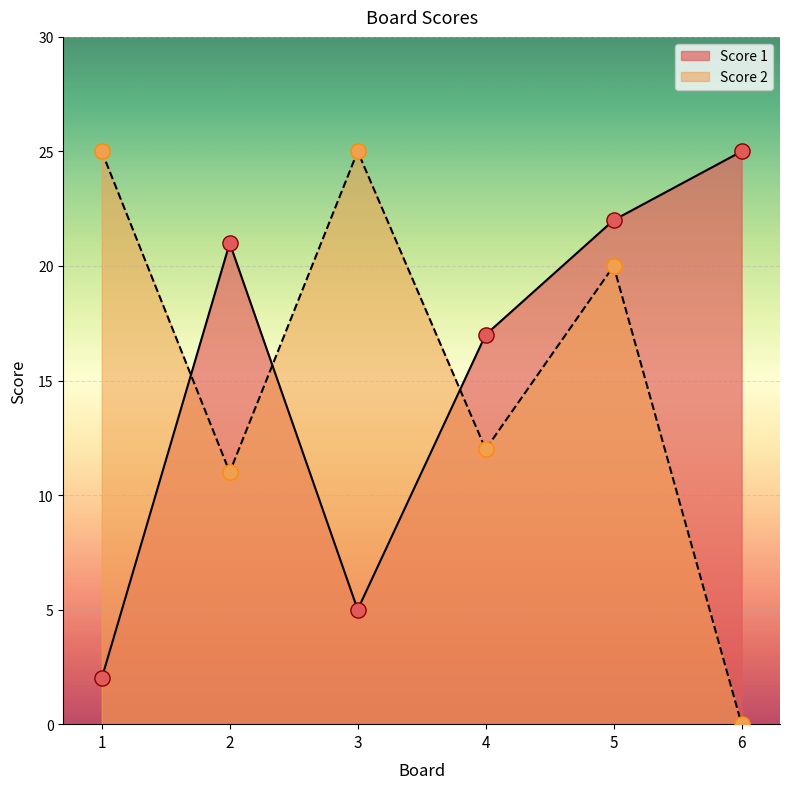

What are all the series names shown in the legend?

Score 1, Score 2